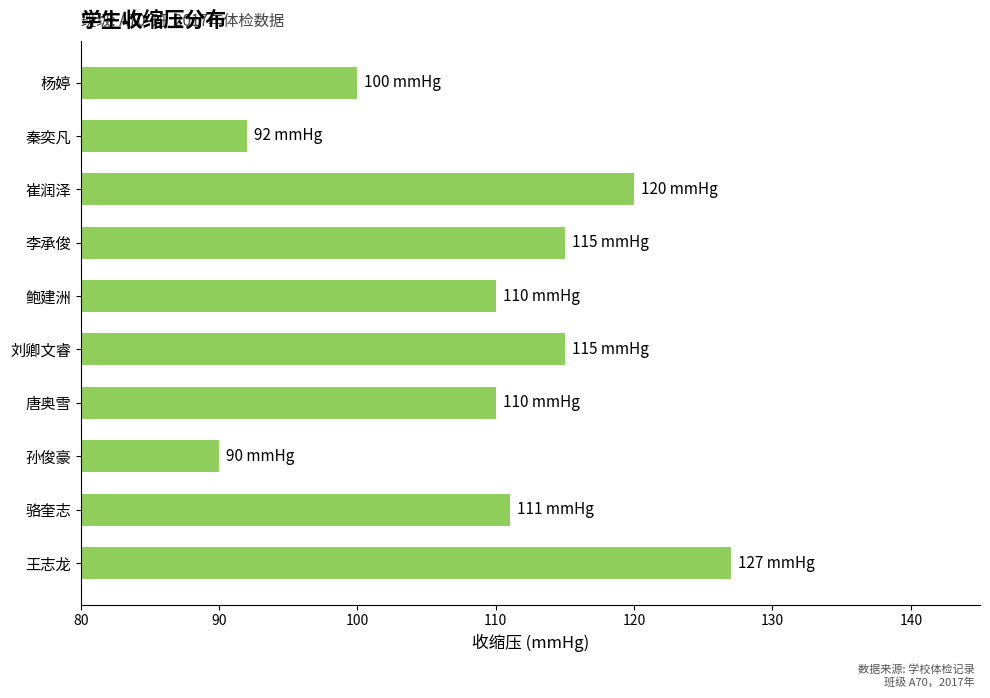

What is the sum of all values?

1090